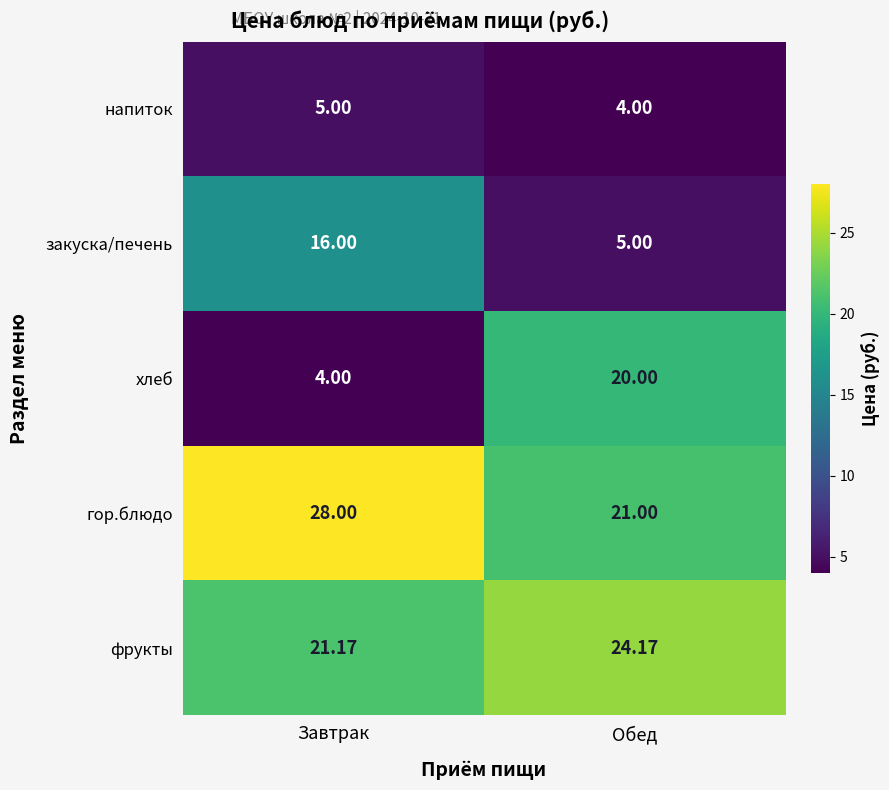

At which label does закуска/печень reach its minimum?

Обед